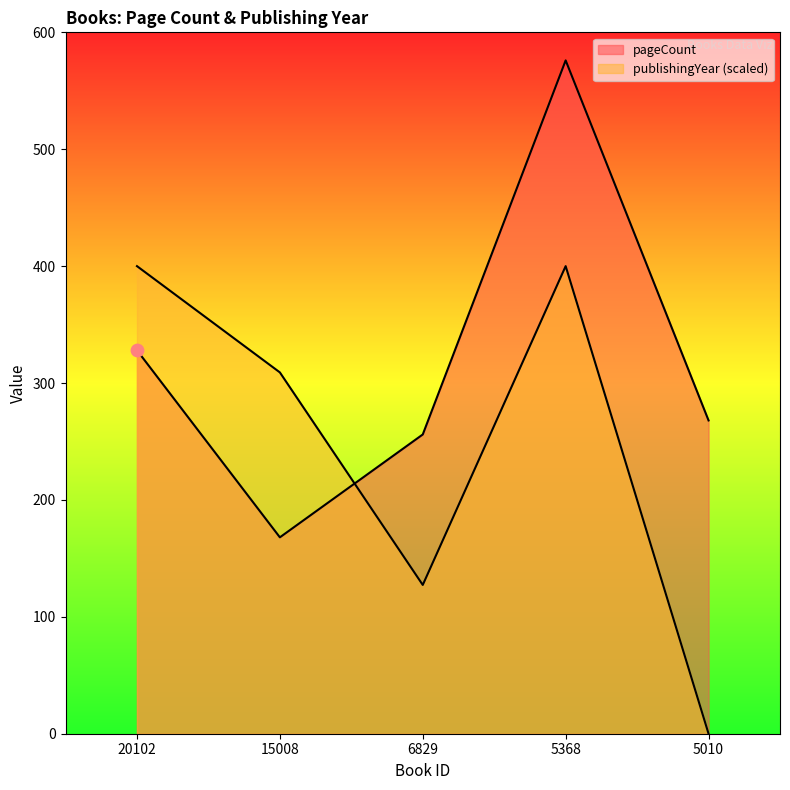

At which category is the sum across all series the highest?

5368